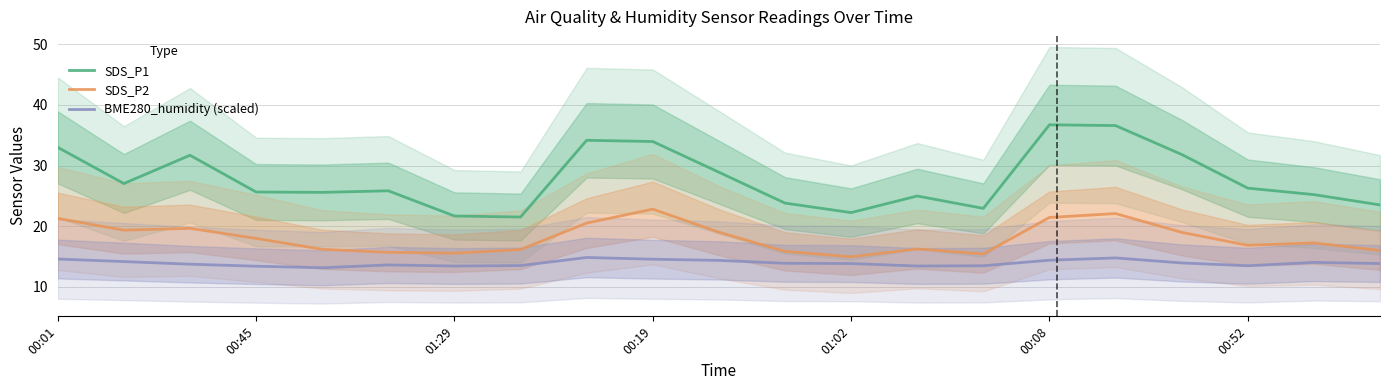

What are all the series names shown in the legend?

SDS_P1, SDS_P2, BME280_humidity (scaled)